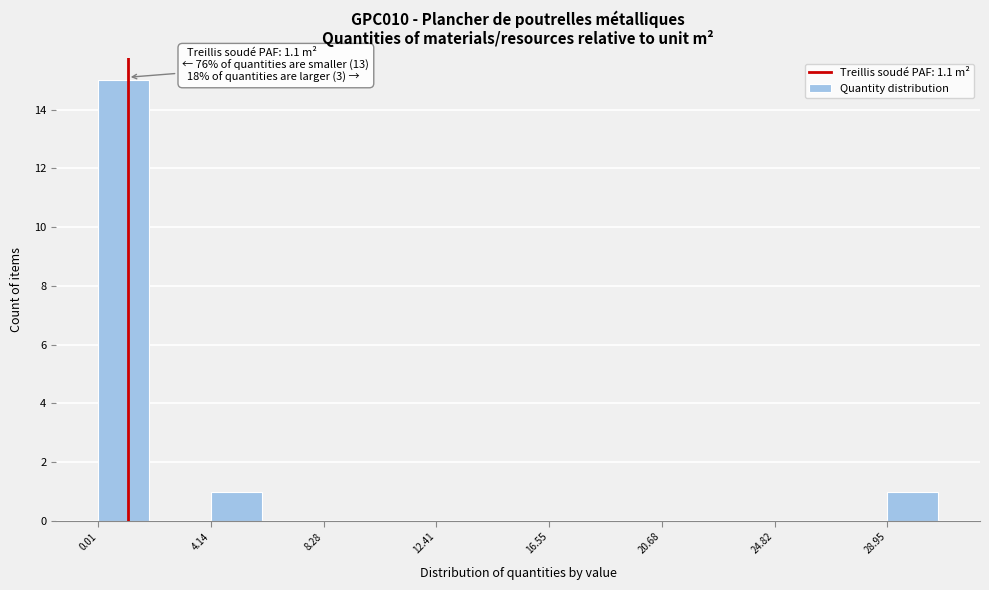

Which range on the x-axis has the tallest bar?

0.0 to 2.0